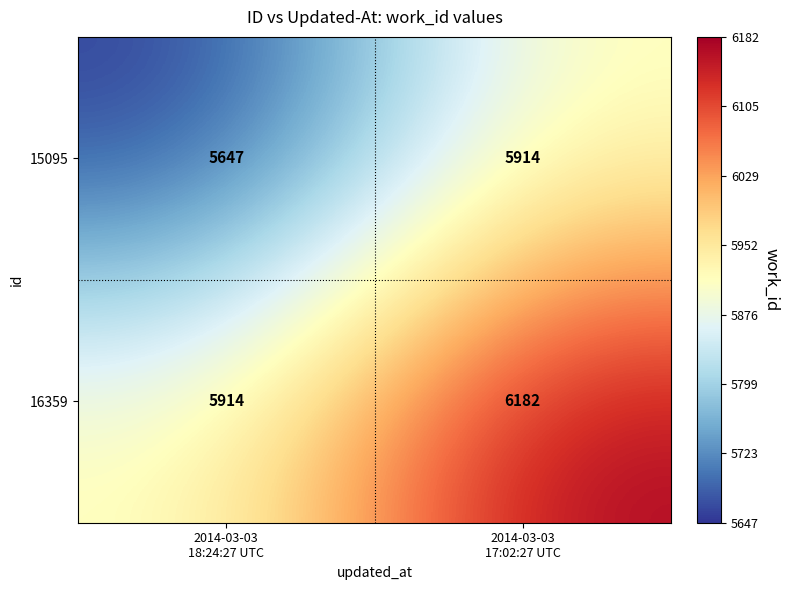

What is the sum of all 16359 values?

12096